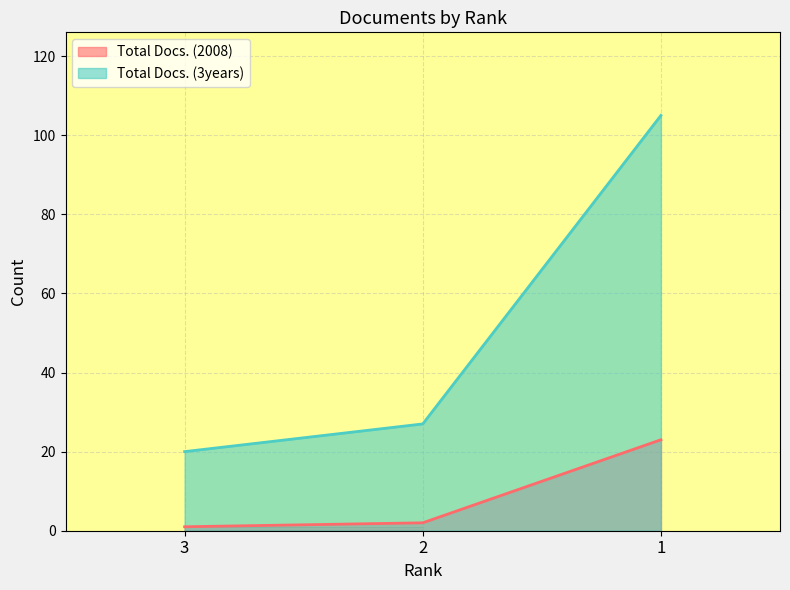

Which category has the lowest value in the Total Docs. (2008) series?

3